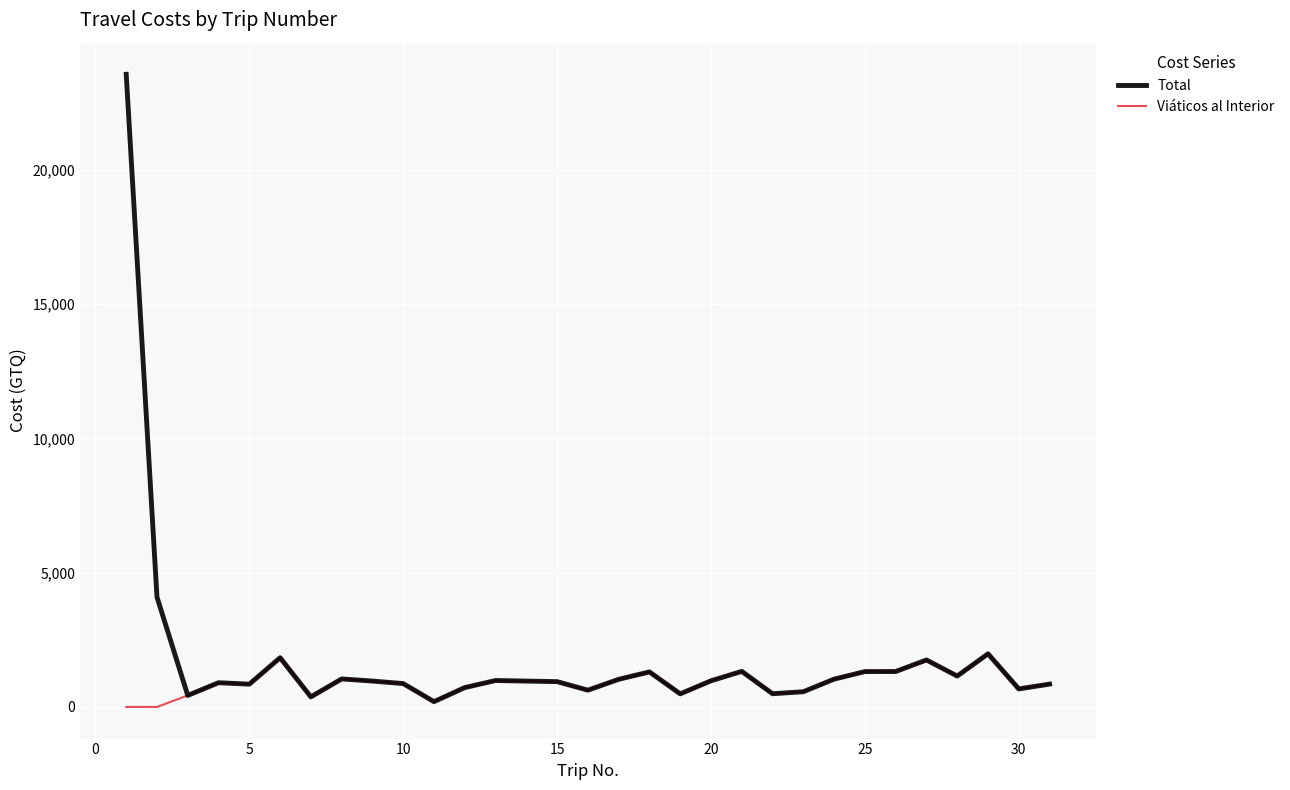

Which series has the widest spread of values?

Total